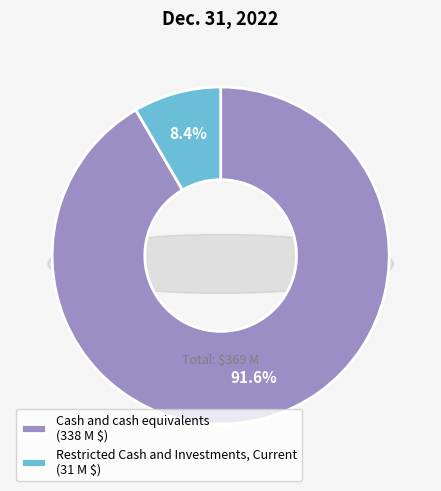

Which category has the smallest portion of the pie?

Restricted Cash and Investments, Current